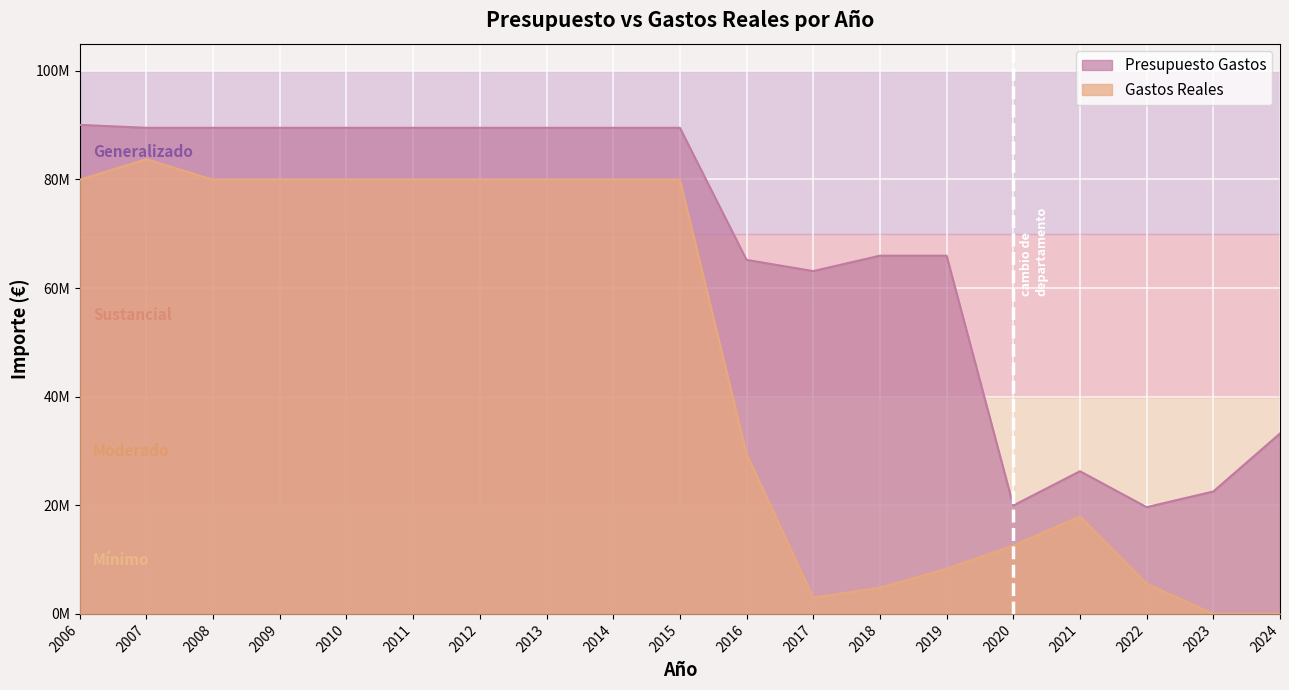

True or false: Presupuesto Gastos has more than 2 interior local peaks.

False